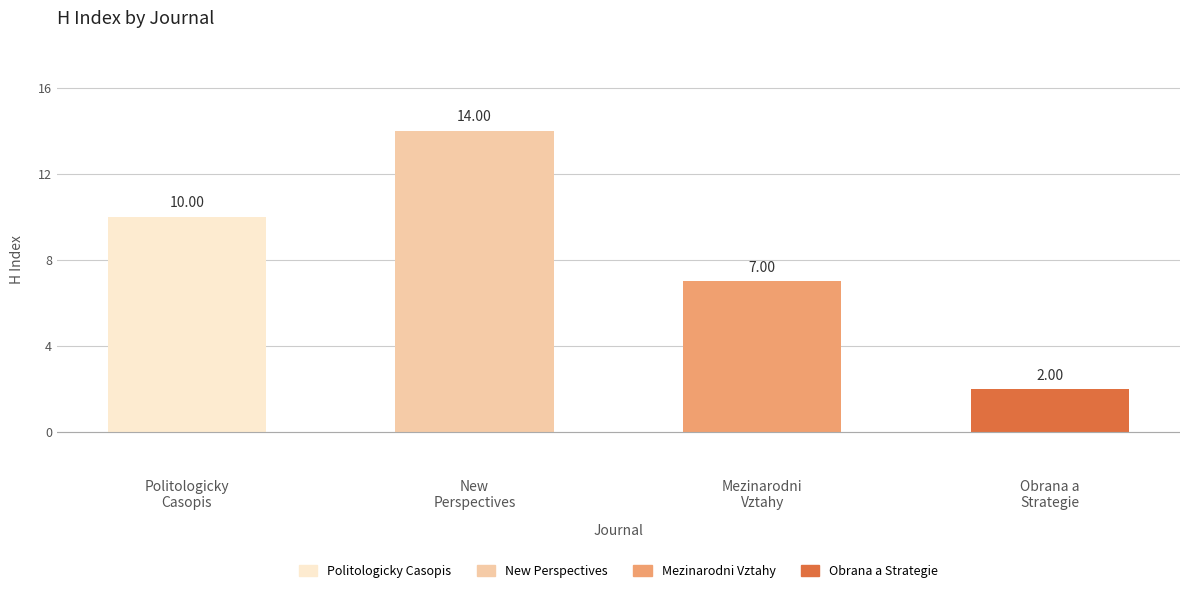

Rank the categories by value from highest to lowest.

New Perspectives (Q3), Politologicky Casopis (Q2), Mezinarodni Vztahy (Q4), Obrana a Strategie (Q4)